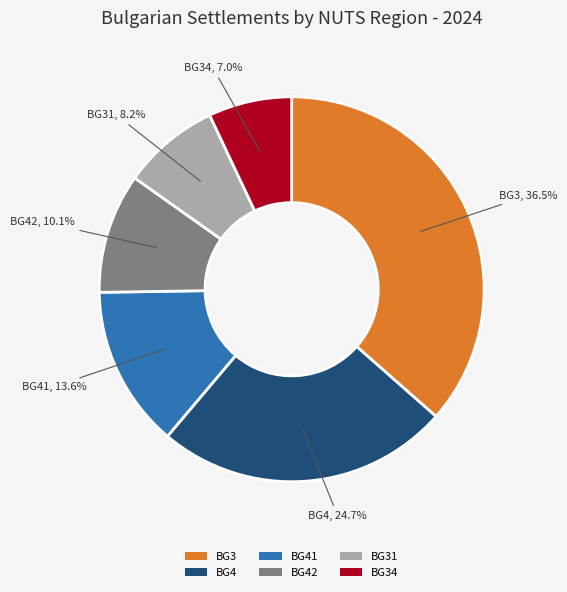

Is there any slice that represents more than half of the pie?

No